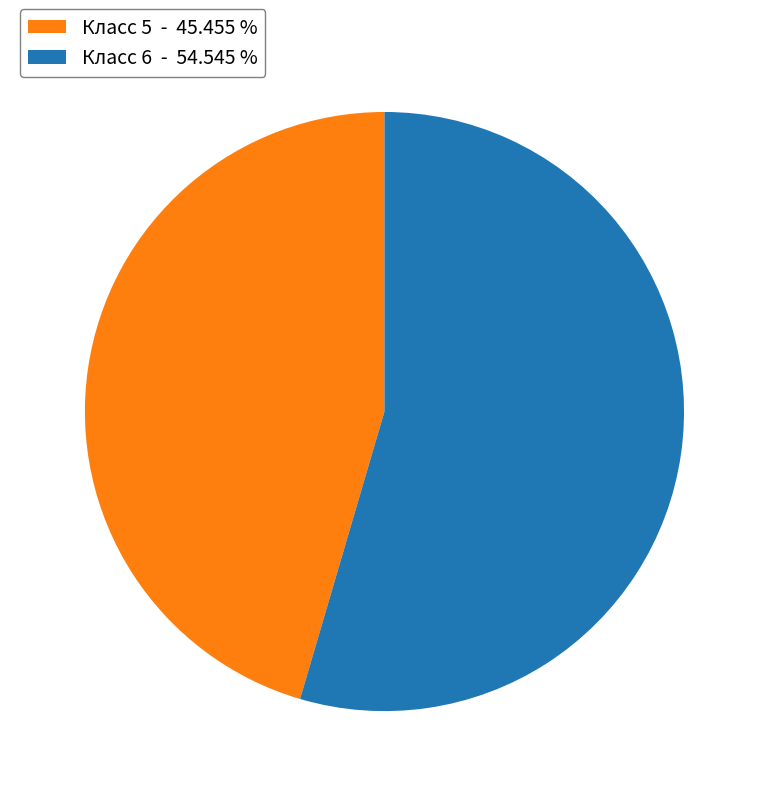

Which has a higher value, Класс 5 - 45.455 % or Класс 6 - 54.545 %?

Класс 6 - 54.545 %